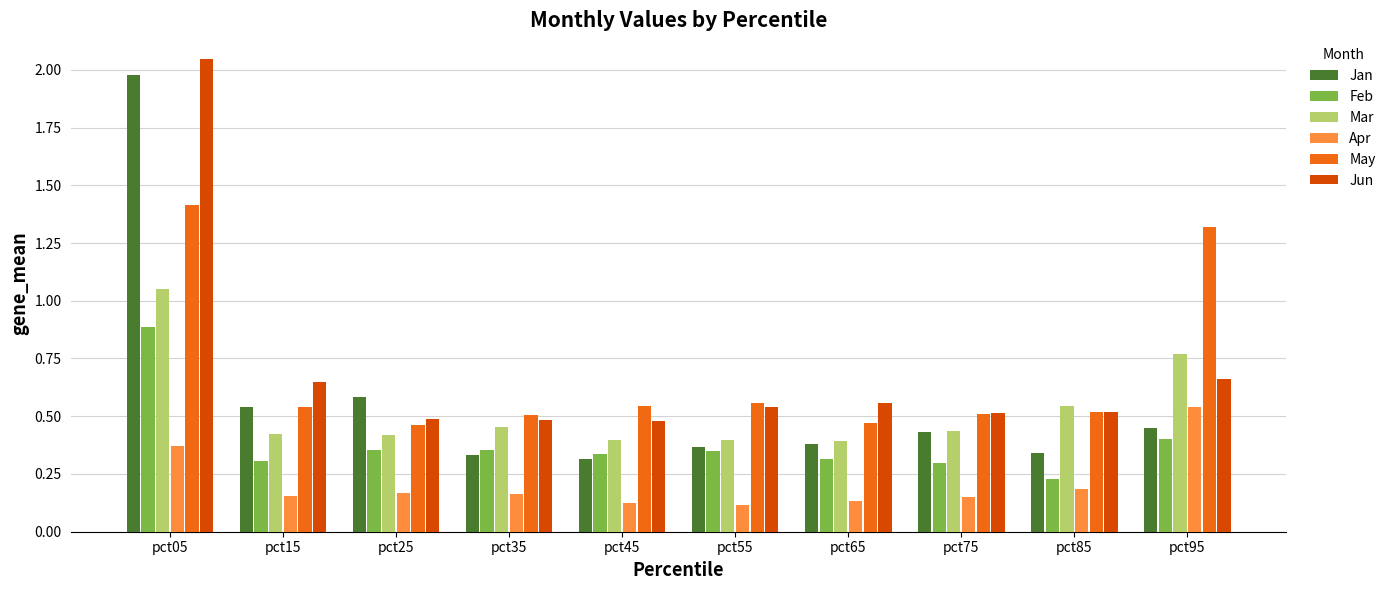

The value of Jan at pct95 is 0.8. True or false?

False